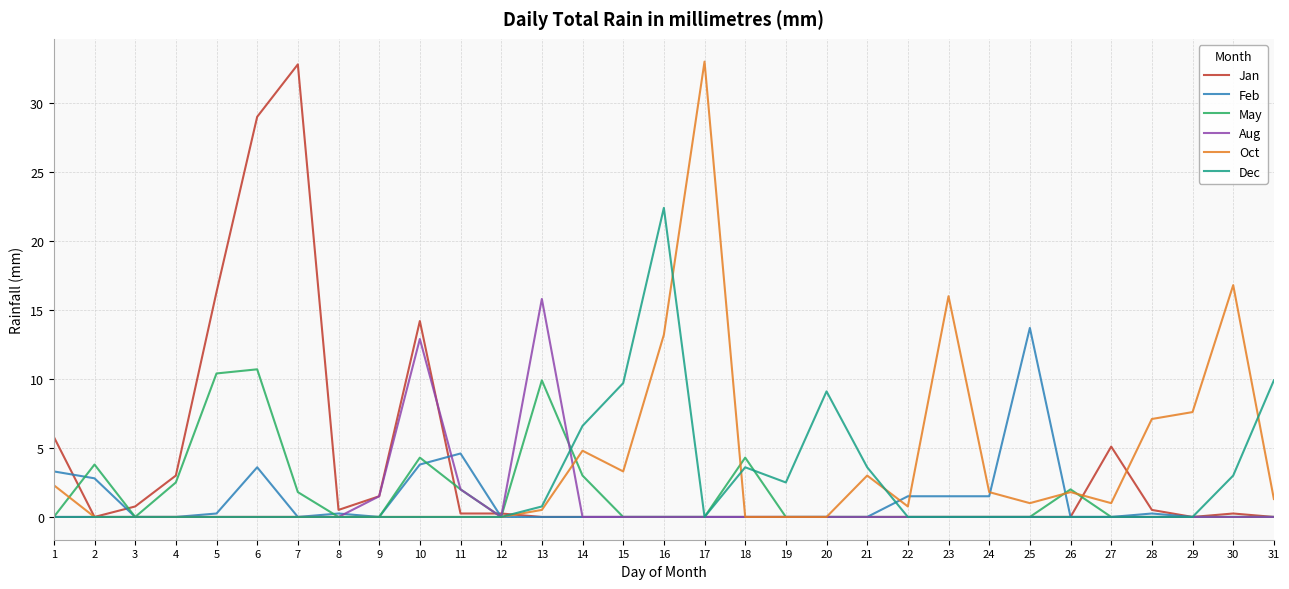

What is the difference between the maximum and minimum values in the Feb series?

13.7